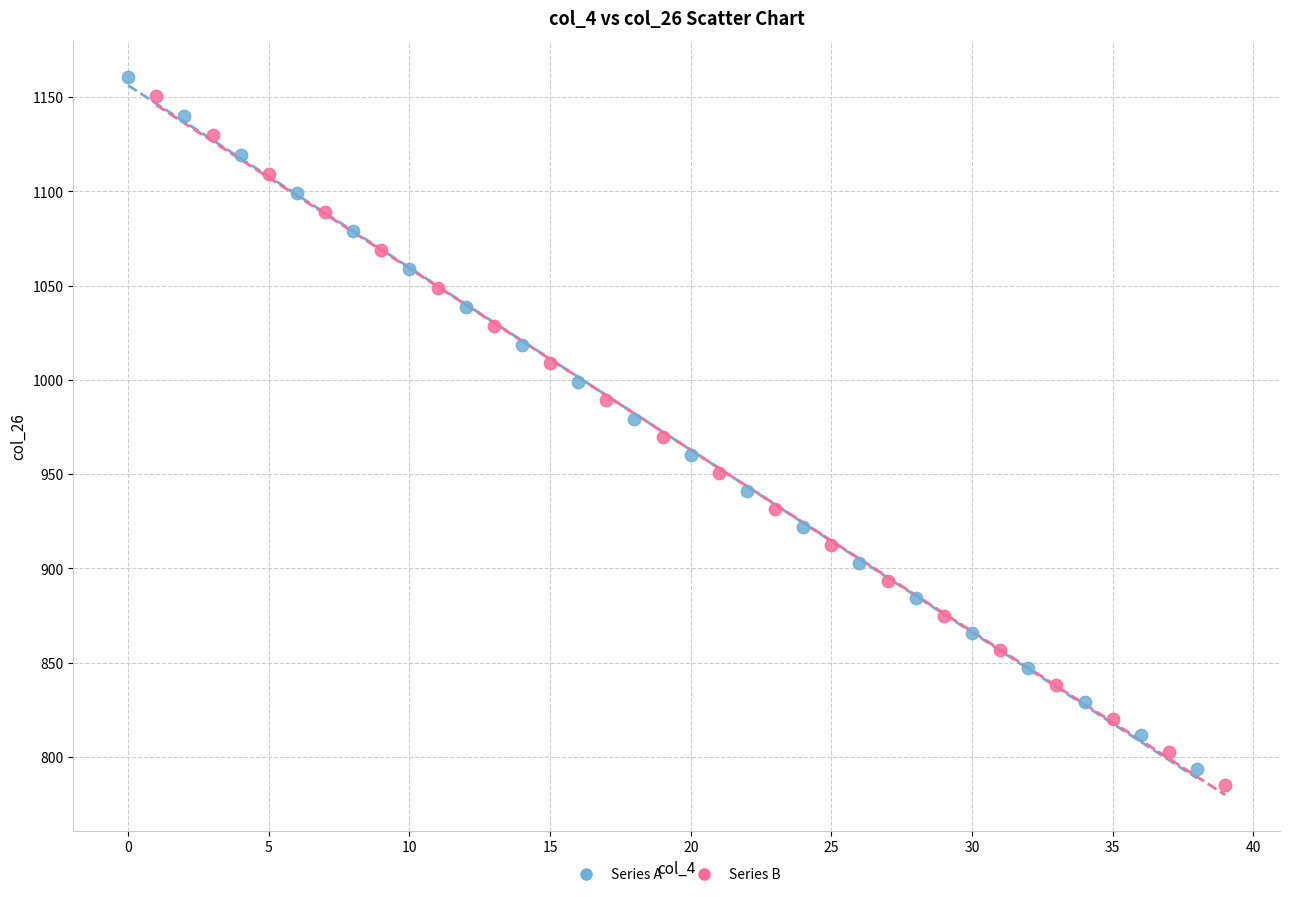

Which series contains the highest Y value?

Series A